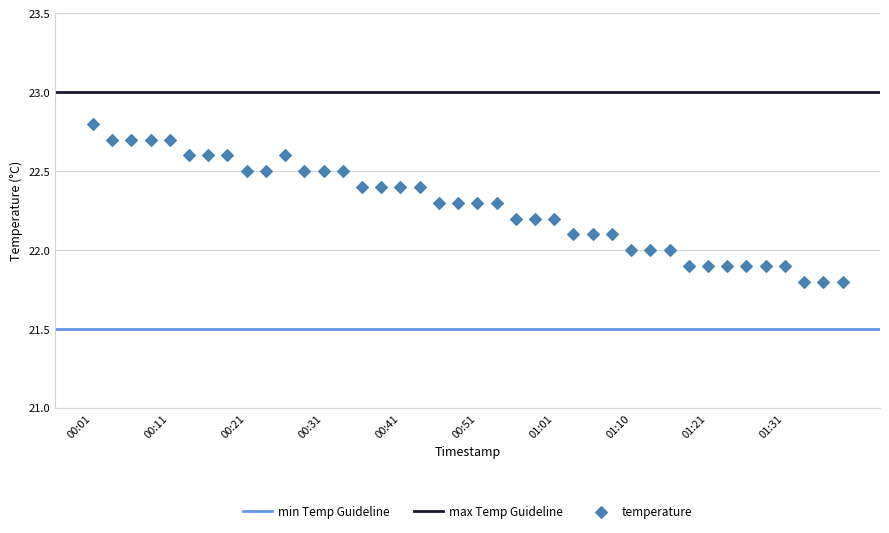

What is the range of Y values (max minus min)?

1.0